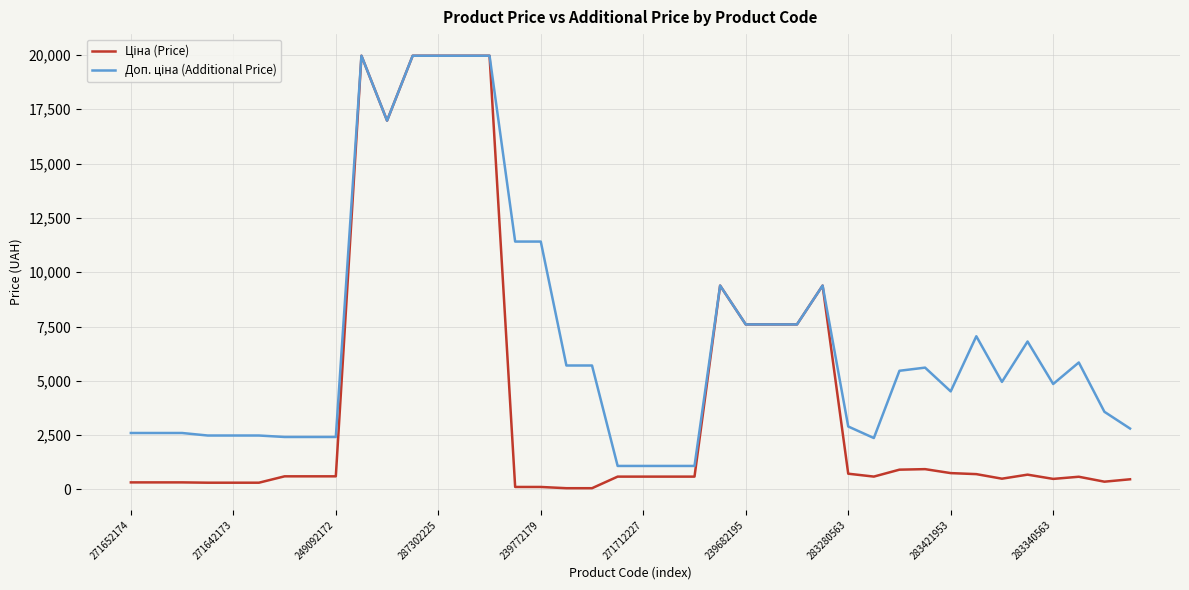

What is the maximum value shown in the chart?

19964.2